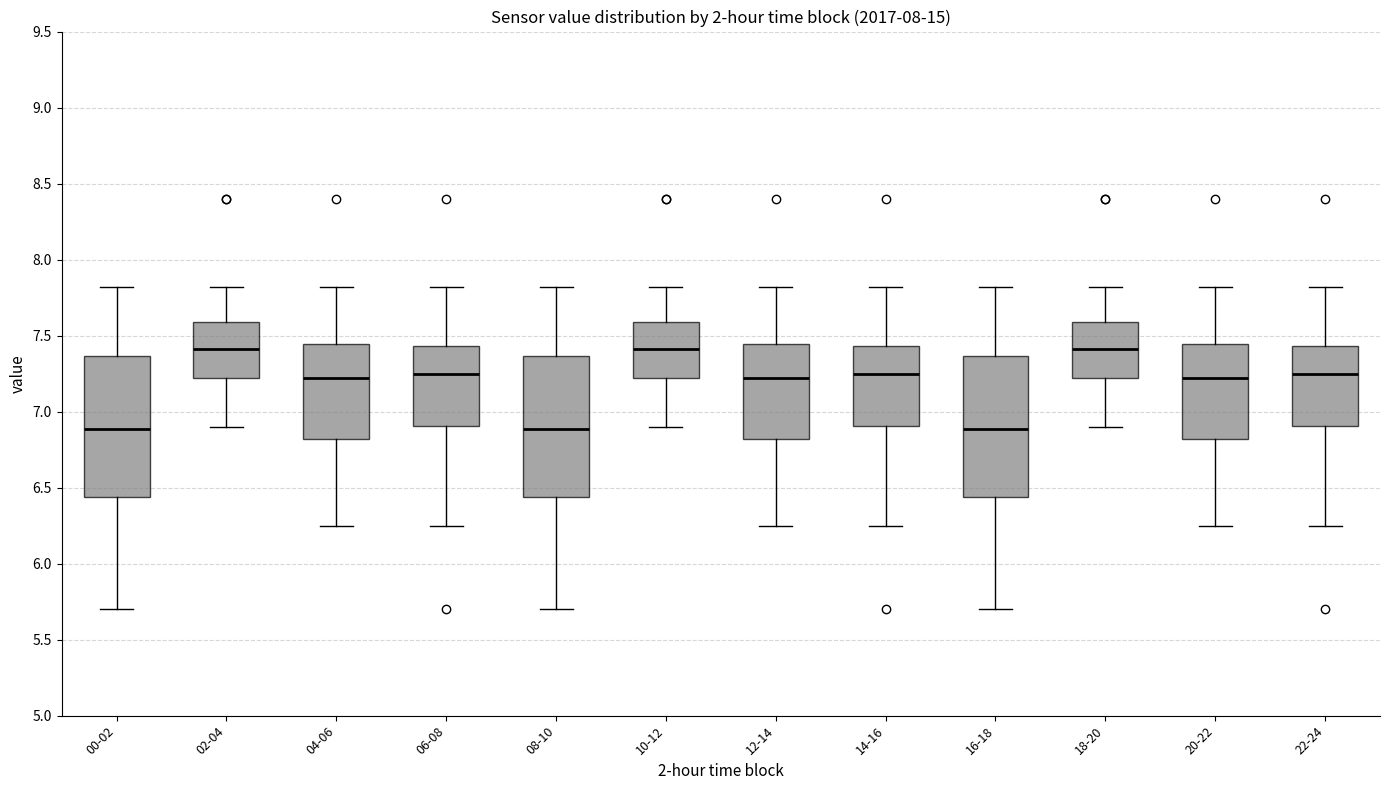

Reading left to right, transcribe this box plot: for each box, give where its median line is, the range the box spans, and where its two whiskers end, as read against the y-axis. The values are not printed on the chart, so give them approximately, as read against the axis.

00-02: median 6.90, box 6.45 to 7.35, whiskers 5.70 to 7.80
02-04: median 7.40, box 7.20 to 7.60, whiskers 6.90 to 7.80
04-06: median 7.20, box 6.80 to 7.45, whiskers 6.25 to 7.80
06-08: median 7.25, box 6.90 to 7.45, whiskers 6.25 to 7.80
08-10: median 6.90, box 6.45 to 7.35, whiskers 5.70 to 7.80
10-12: median 7.40, box 7.20 to 7.60, whiskers 6.90 to 7.80
12-14: median 7.20, box 6.80 to 7.45, whiskers 6.25 to 7.80
14-16: median 7.25, box 6.90 to 7.45, whiskers 6.25 to 7.80
16-18: median 6.90, box 6.45 to 7.35, whiskers 5.70 to 7.80
18-20: median 7.40, box 7.20 to 7.60, whiskers 6.90 to 7.80
20-22: median 7.20, box 6.80 to 7.45, whiskers 6.25 to 7.80
22-24: median 7.25, box 6.90 to 7.45, whiskers 6.25 to 7.80